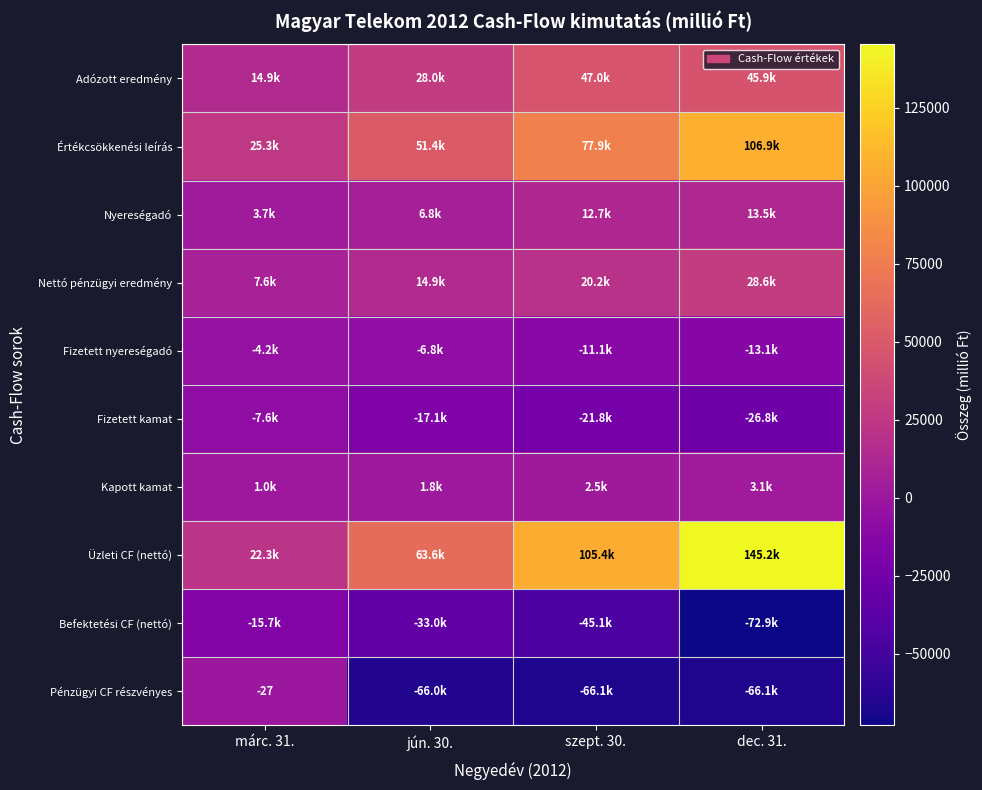

List the labels in order of Nettó pénzügyi eredmény value, smallest first.

márc. 31., jún. 30., szept. 30., dec. 31.